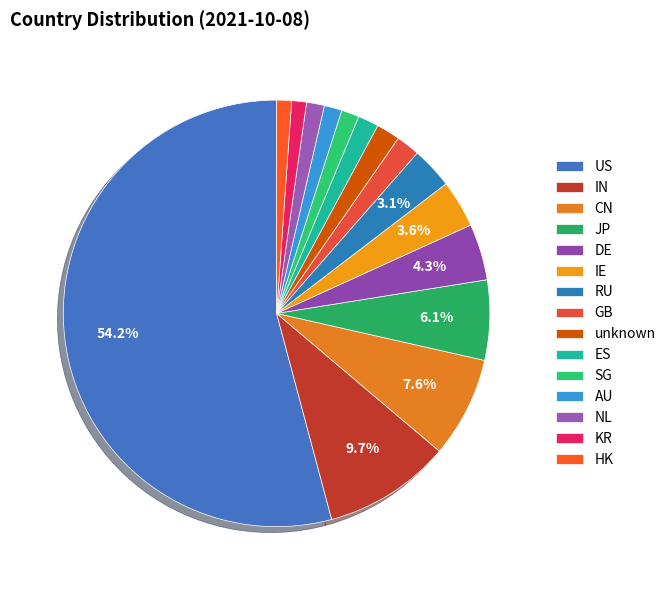

Rank the categories by value from highest to lowest.

US, IN, CN, JP, DE, IE, RU, GB, unknown, ES, SG, AU, NL, KR, HK